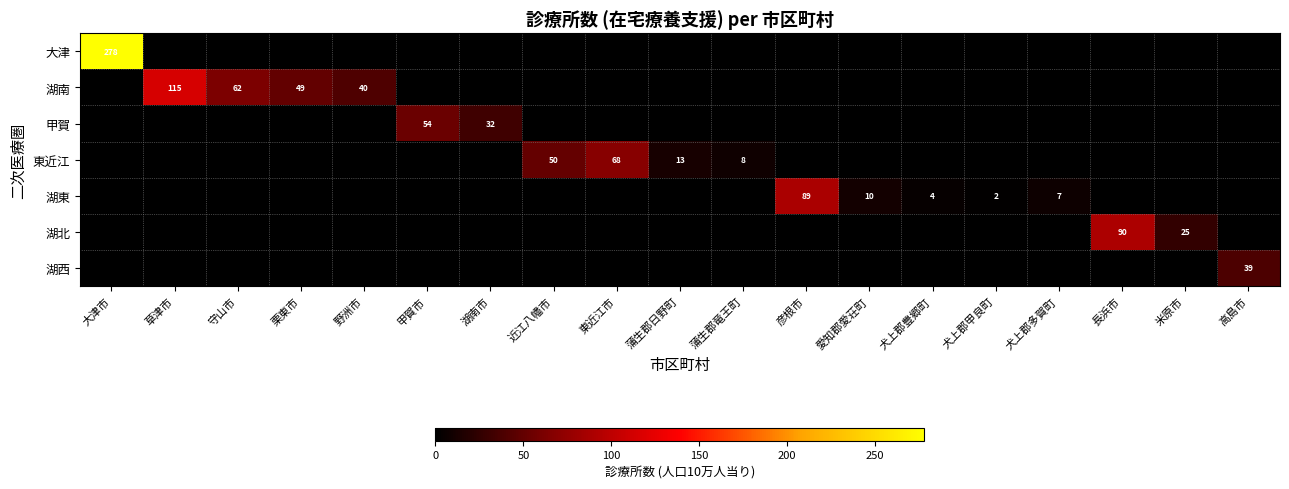

How many categories are shown in the chart?

19